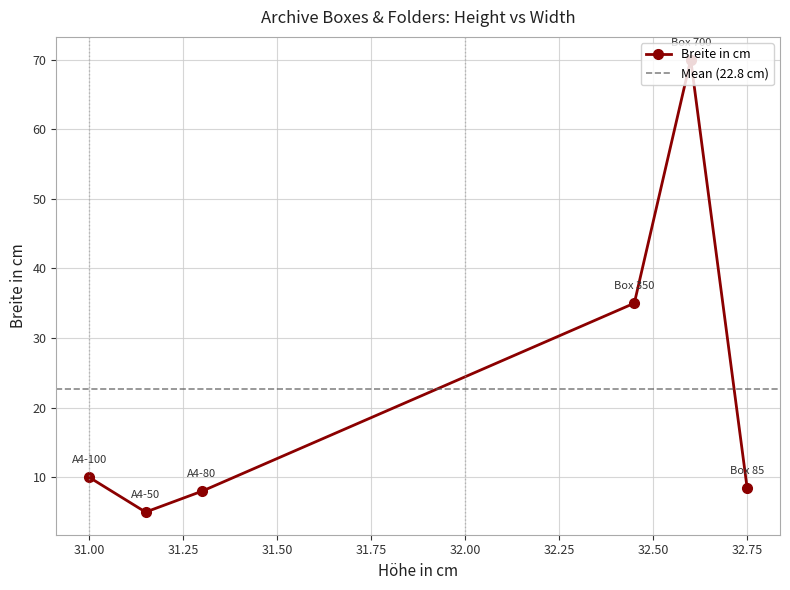

The value at Box 700 is 121.9. True or false?

False